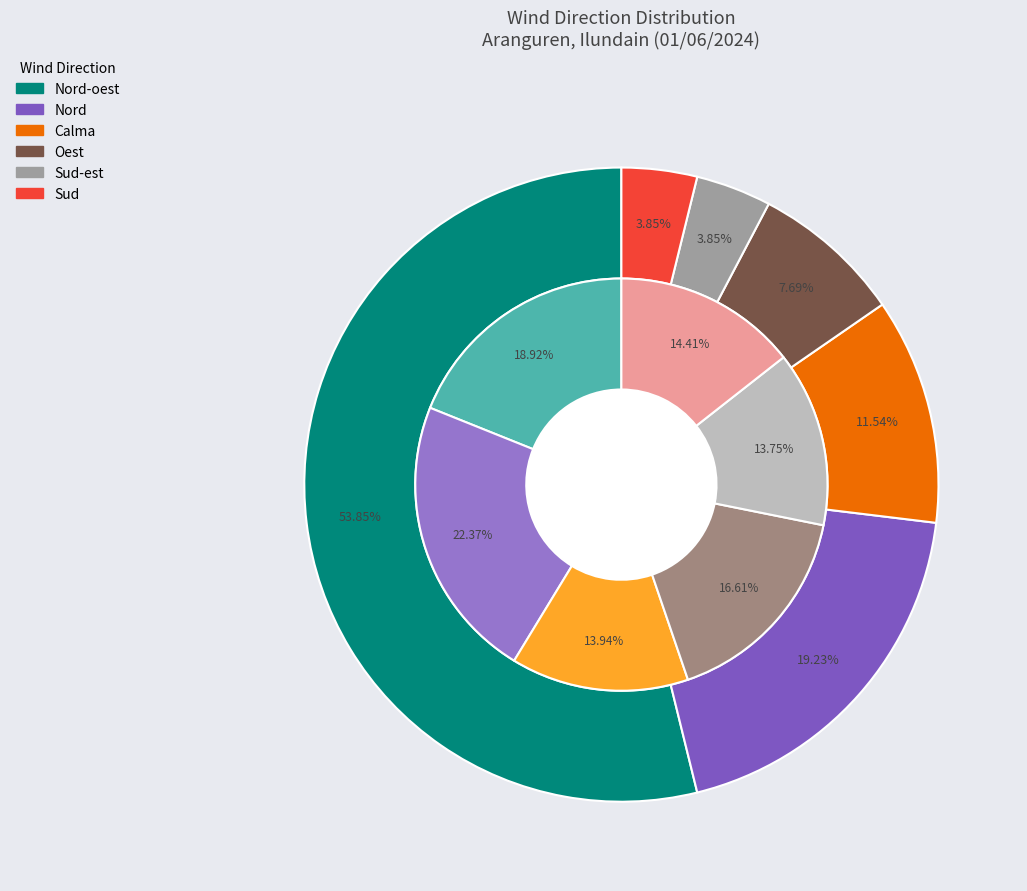

Does Sud account for over 50% of the chart?

No